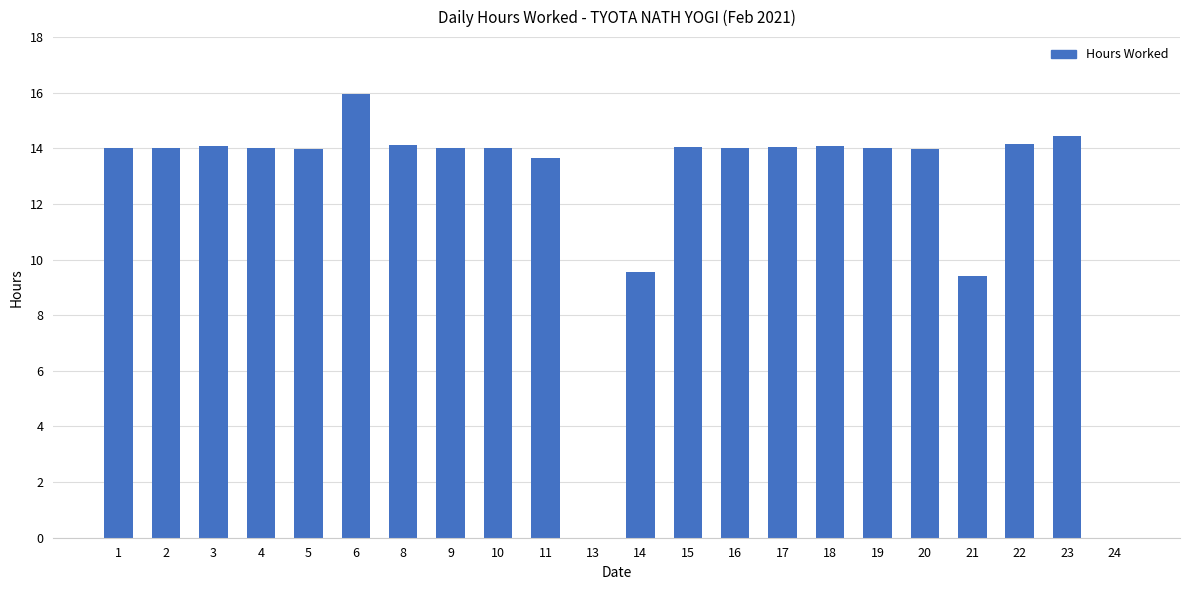

What is the ratio of the value at 10 to the value at 16?

1.0